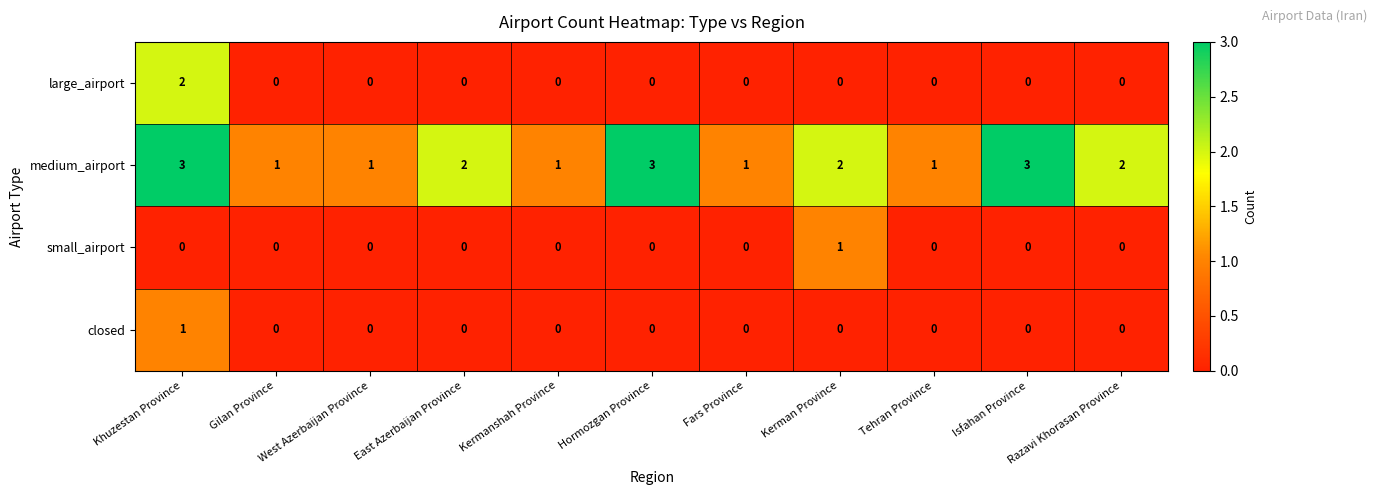

How many data points does each series have?

11